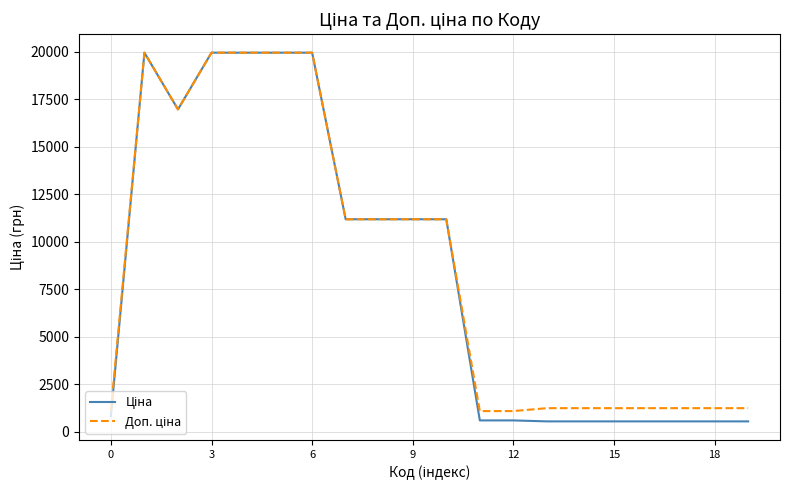

How many lines are shown in the chart?

2